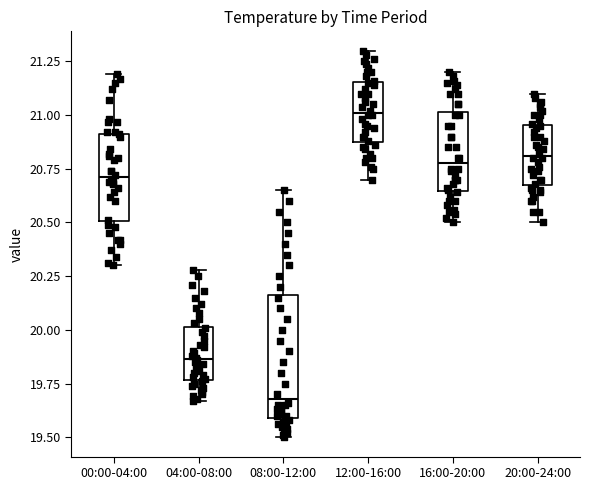

Where does the upper whisker of the box for 04:00-08:00 end on the y-axis? The values are not printed on the chart, so give them approximately, as read against the axis.

20.30